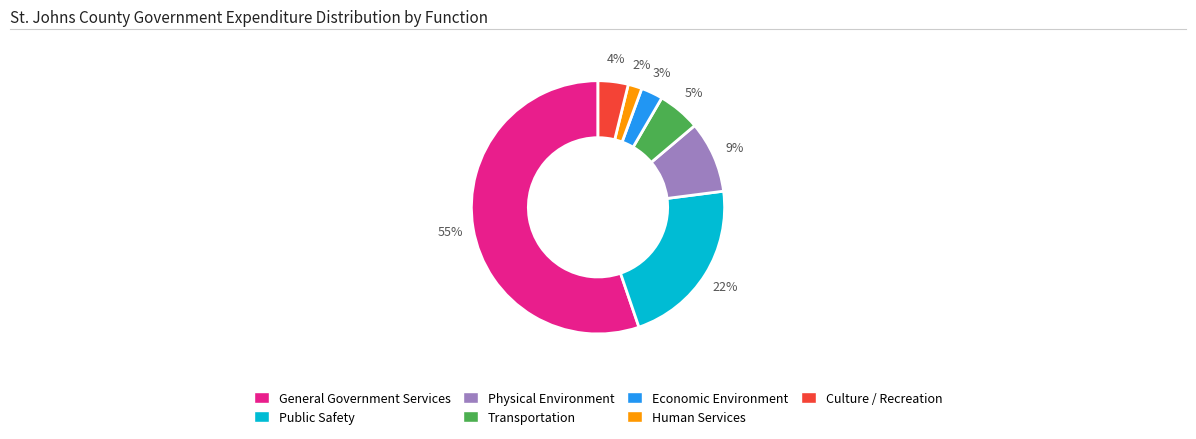

Between Physical Environment and Culture / Recreation, which is larger?

Physical Environment